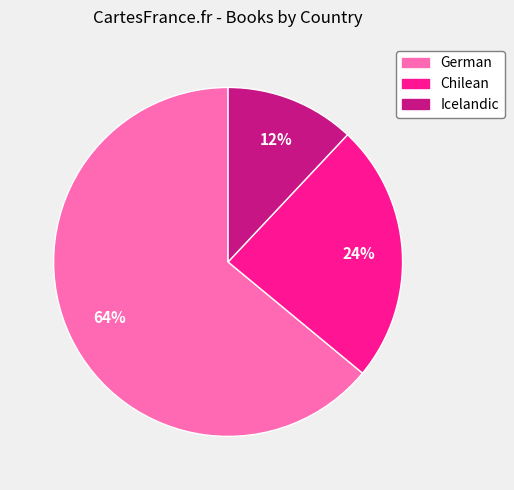

To the nearest percent, what percentage of the pie is Chilean?

24%